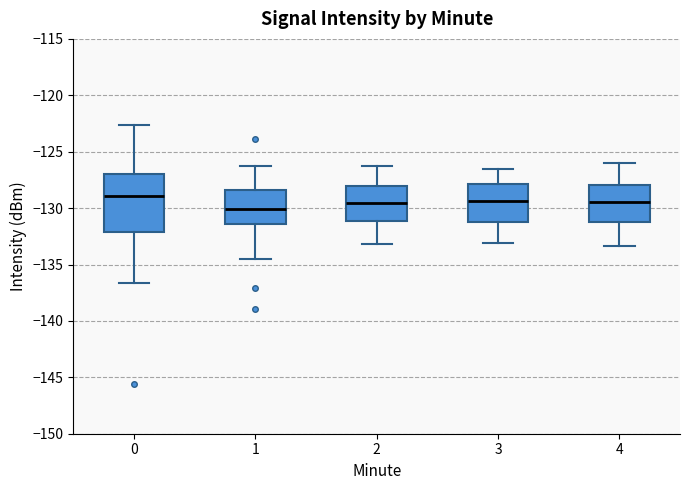

Reading left to right, transcribe this box plot: for each box, give where its median line is, the range the box spans, and where its two whiskers end, as read against the y-axis. The values are not printed on the chart, so give them approximately, as read against the axis.

0: median -129.0, box -132.0 to -127.0, whiskers -136.5 to -122.5
1: median -130.0, box -131.5 to -128.5, whiskers -134.5 to -126.5
2: median -129.5, box -131.0 to -128.0, whiskers -133.0 to -126.5
3: median -129.5, box -131.0 to -128.0, whiskers -133.0 to -126.5
4: median -129.5, box -131.0 to -128.0, whiskers -133.5 to -126.0